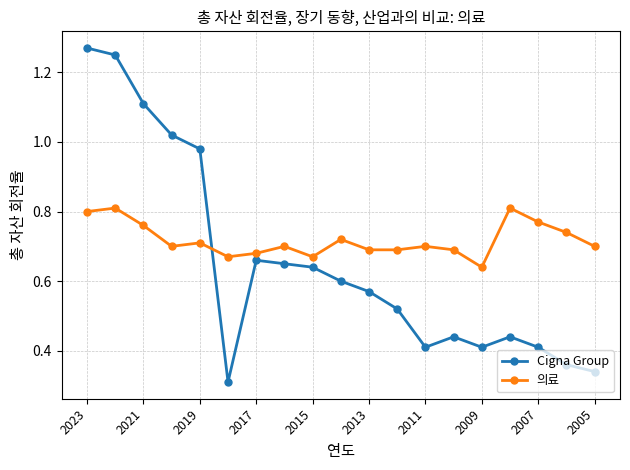

List the series in order of their overall mean, highest first.

의료, Cigna Group